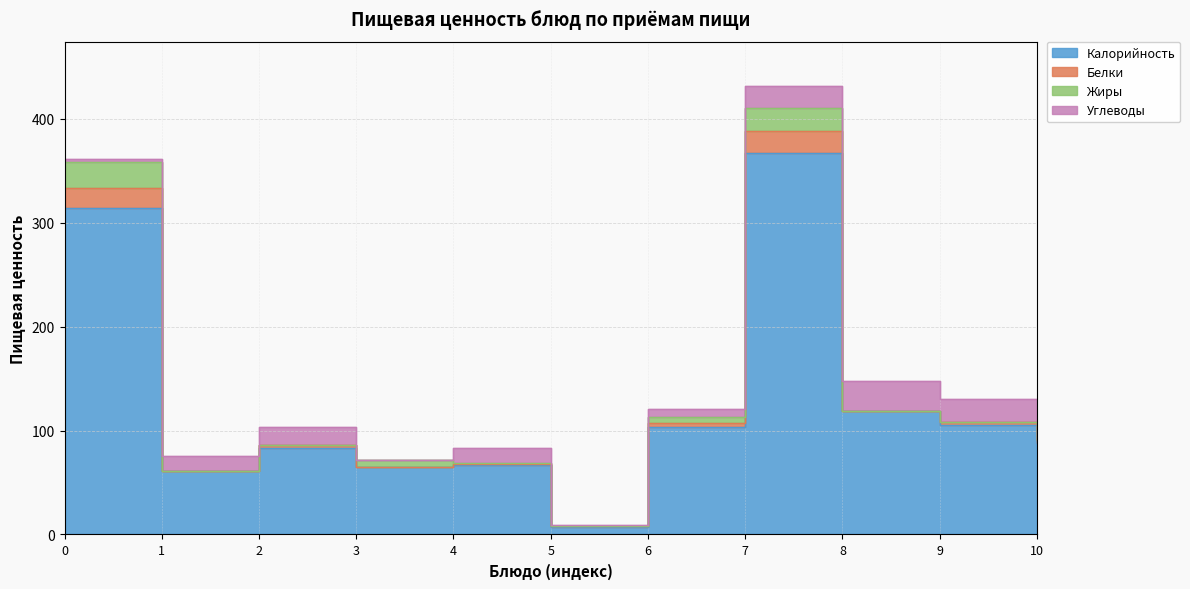

True or false: Калорийность and Белки intersect in this chart.

False